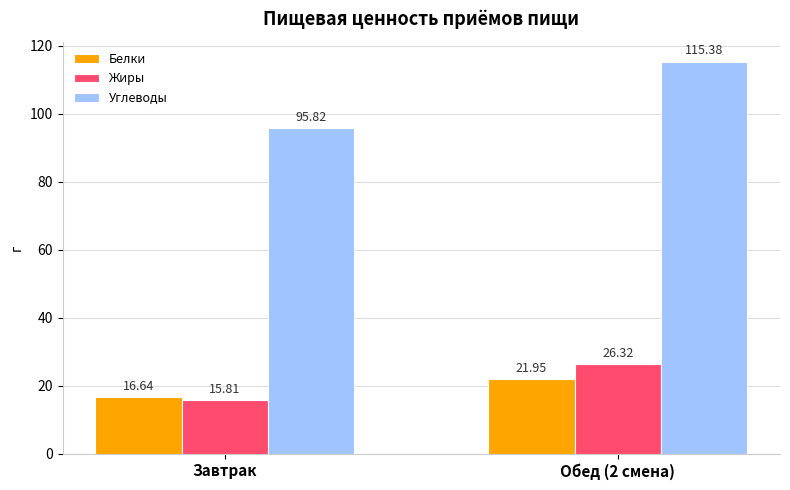

Count the number of data series in this chart.

3